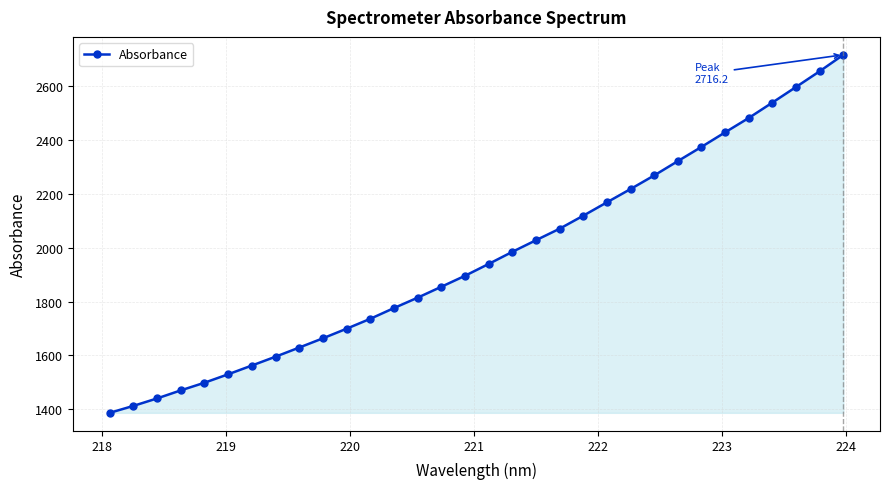

What is the value of the 27th point from the left?

2428.3